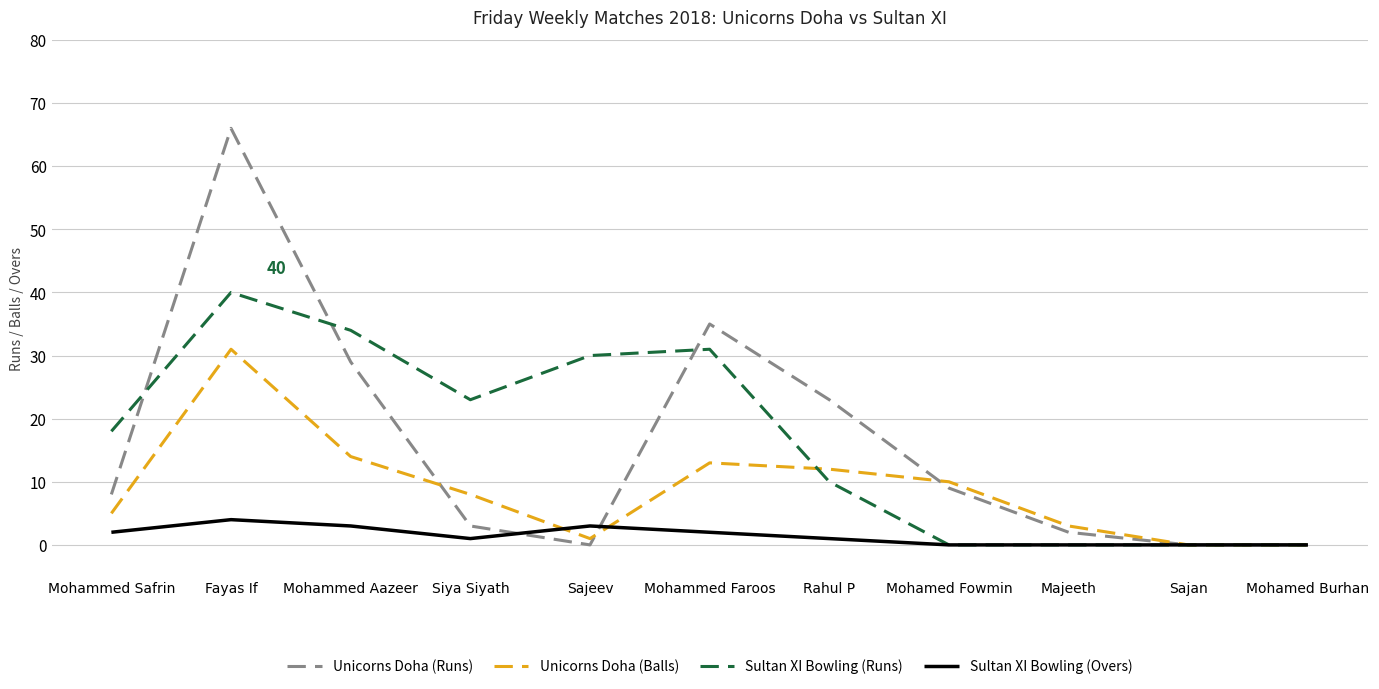

At which category is the sum across all series the highest?

Fayas If